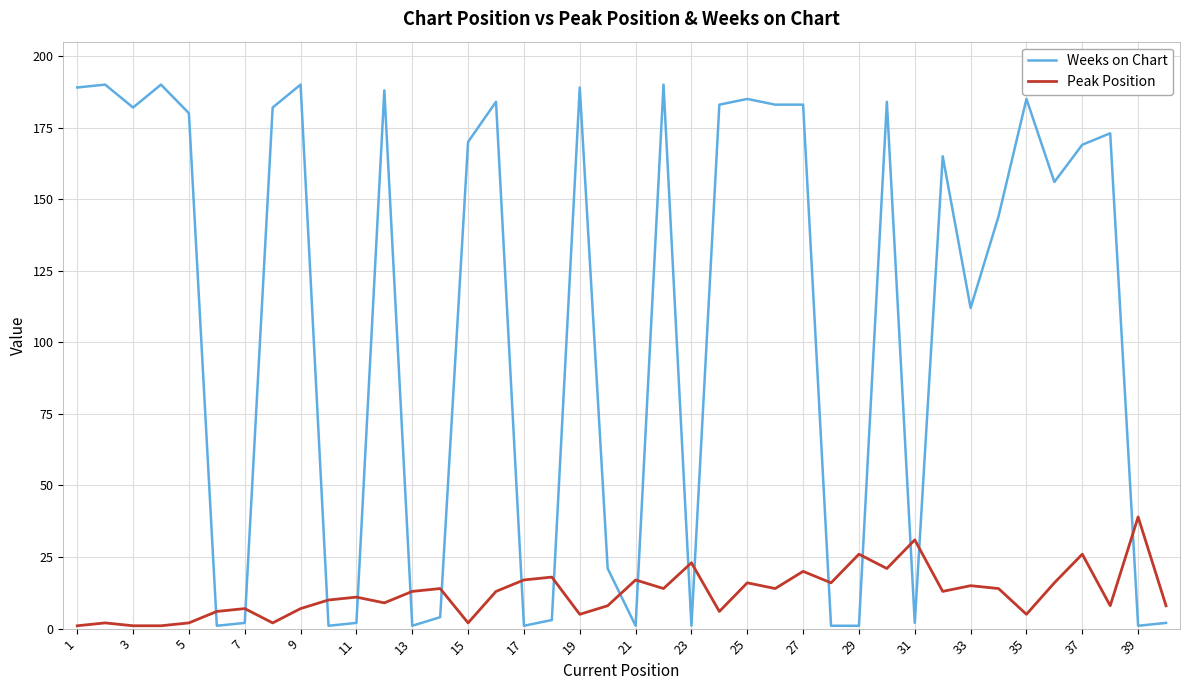

How many lines are shown in the chart?

2